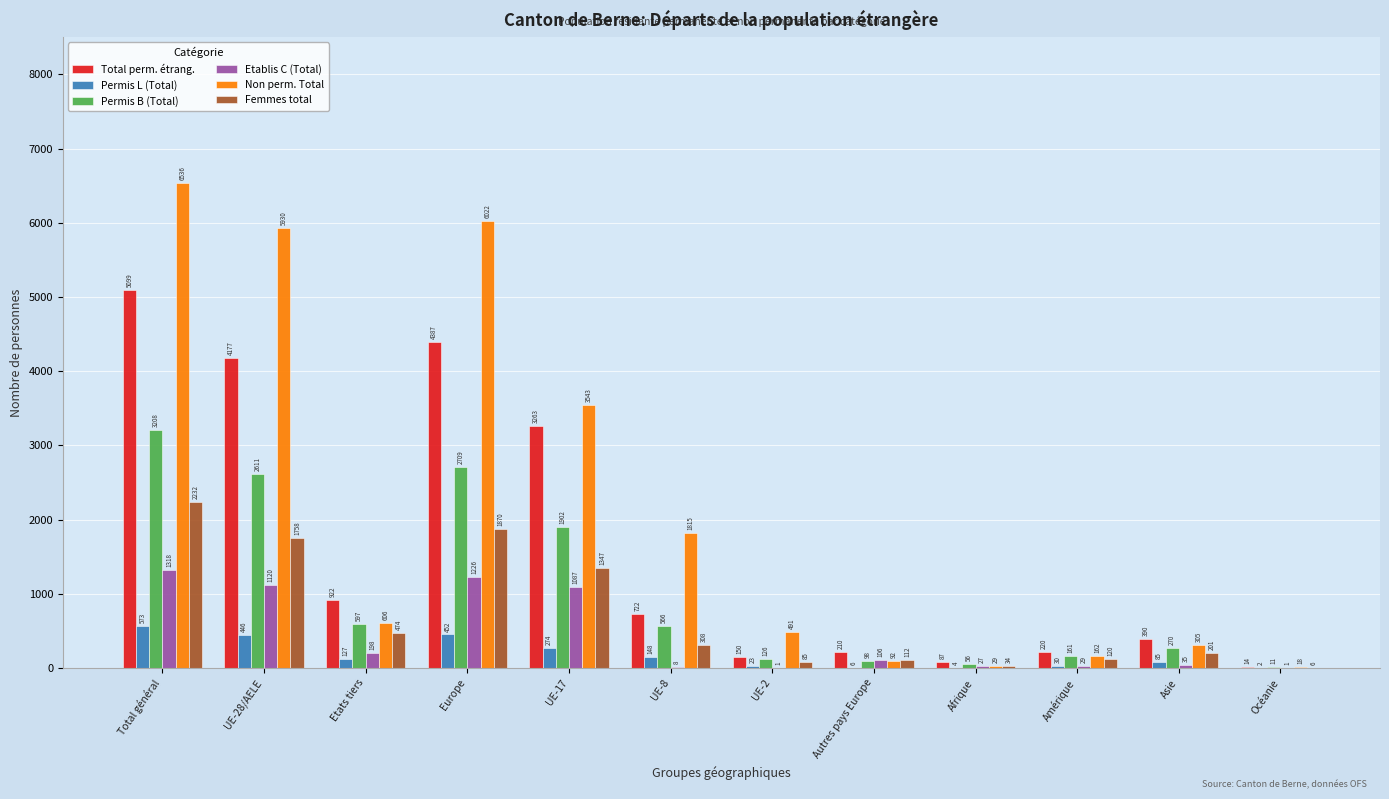

What is the sum of the Non perm. Total values at Etats tiers and Océanie?

624